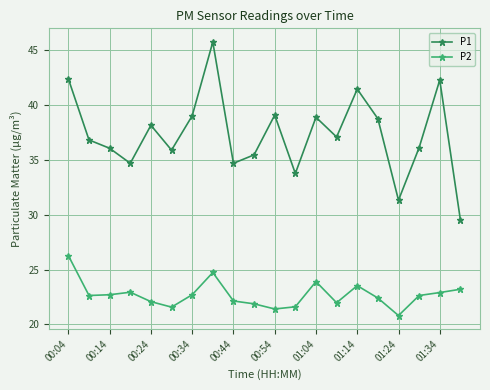

True or false: P2 and P1 intersect in this chart.

False